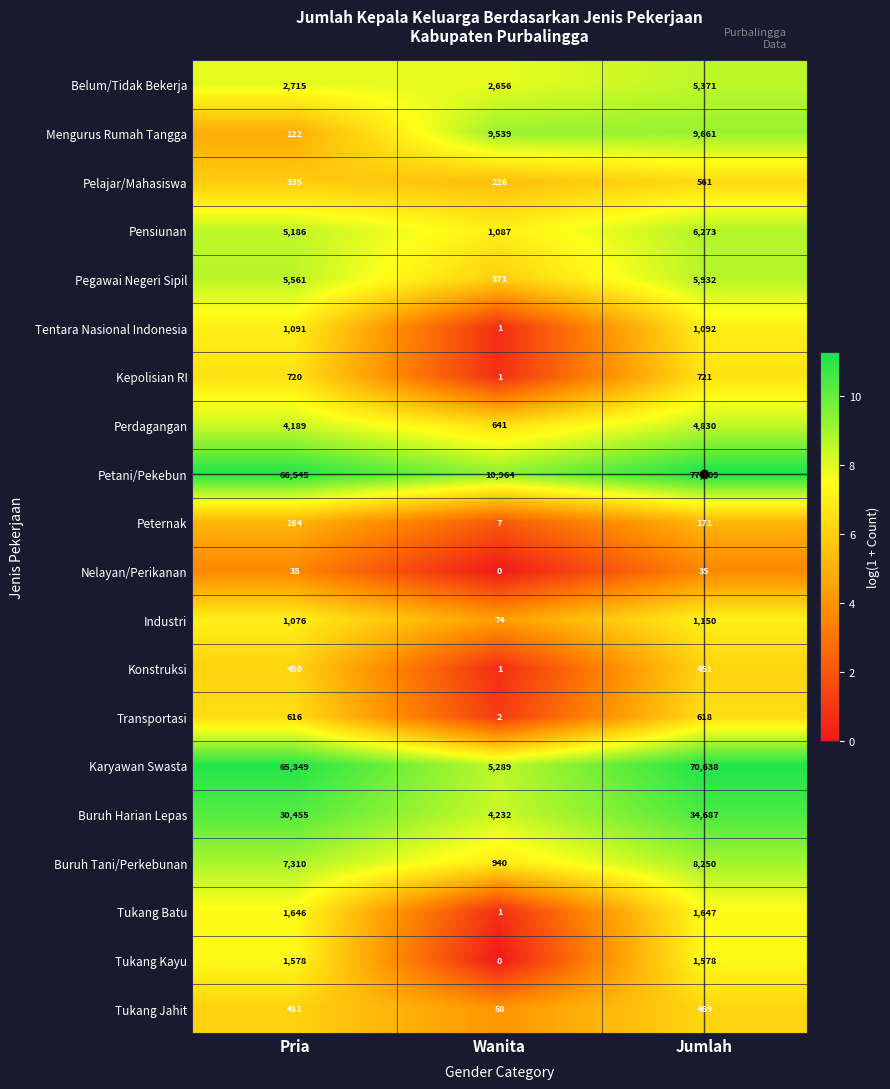

What is the spread (max minus min) of values at Pria?

66510